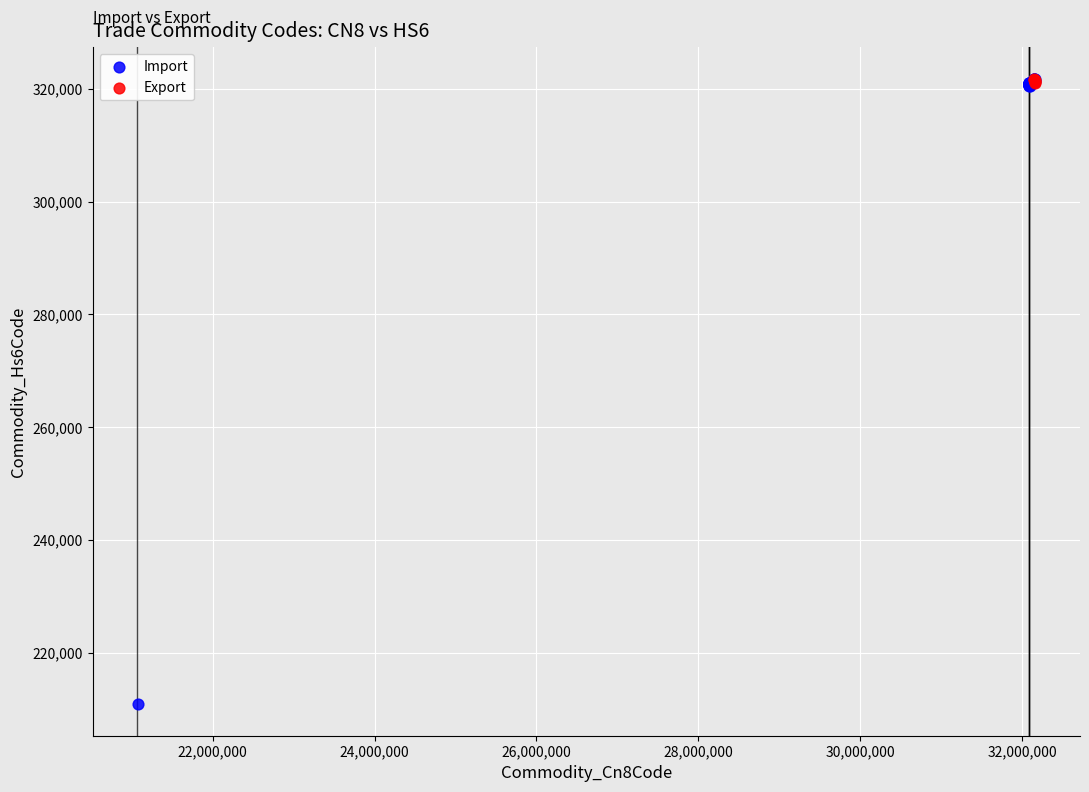

Which series reaches the minimum Y coordinate?

Import